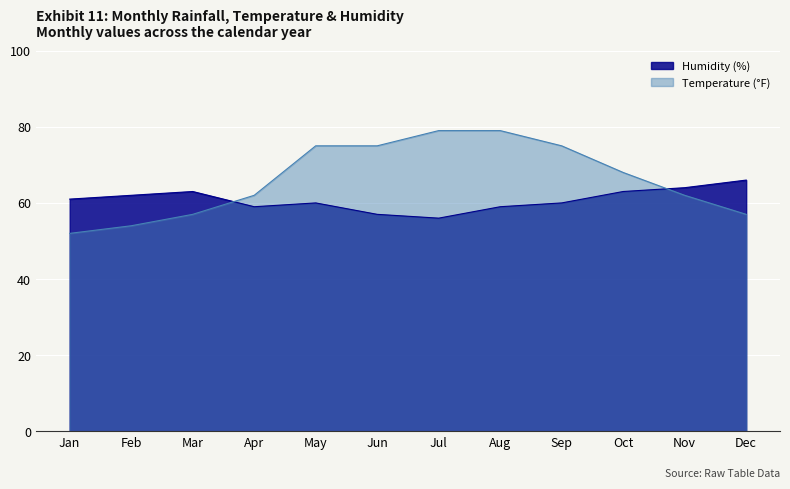

True or false: Temperature (°F) has more than 0 points higher than both neighbors.

False